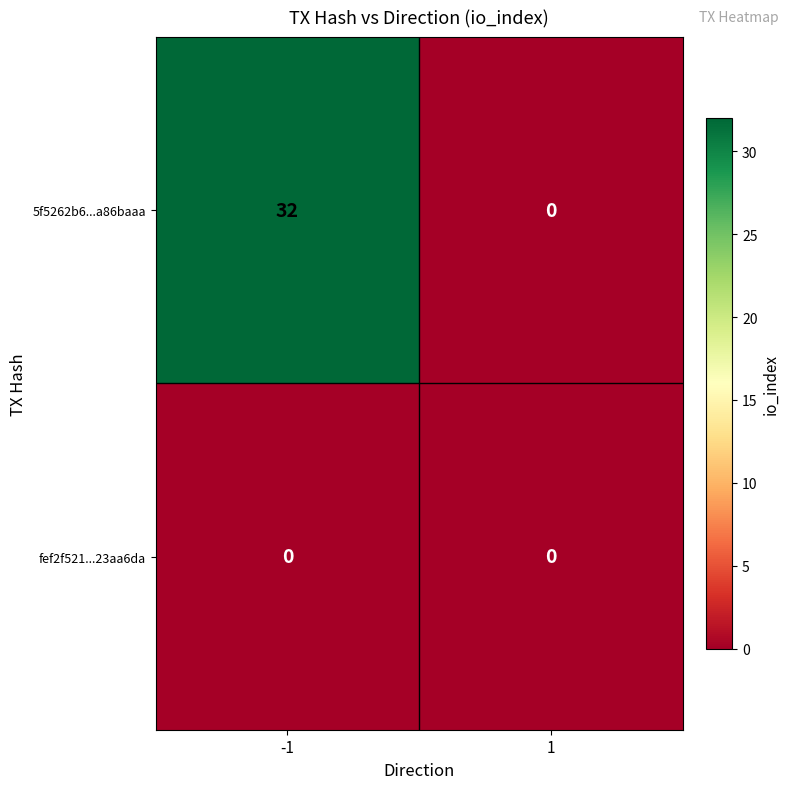

Rank the series by their maximum value, from lowest to highest.

fef2f521...23aa6da, 5f5262b6...a86baaa